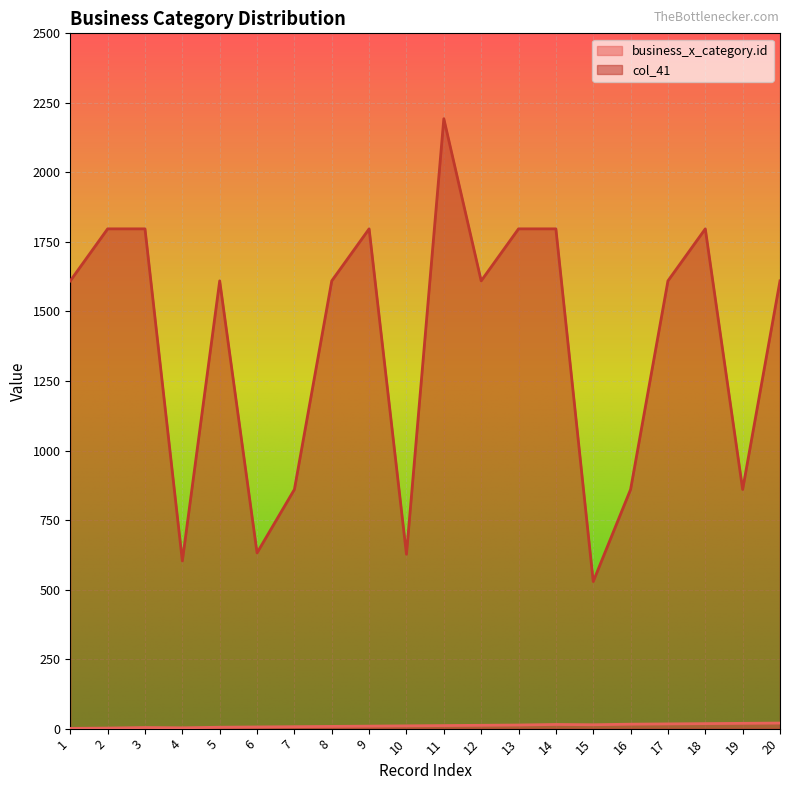

At which category does the chart reach its peak across all series?

11